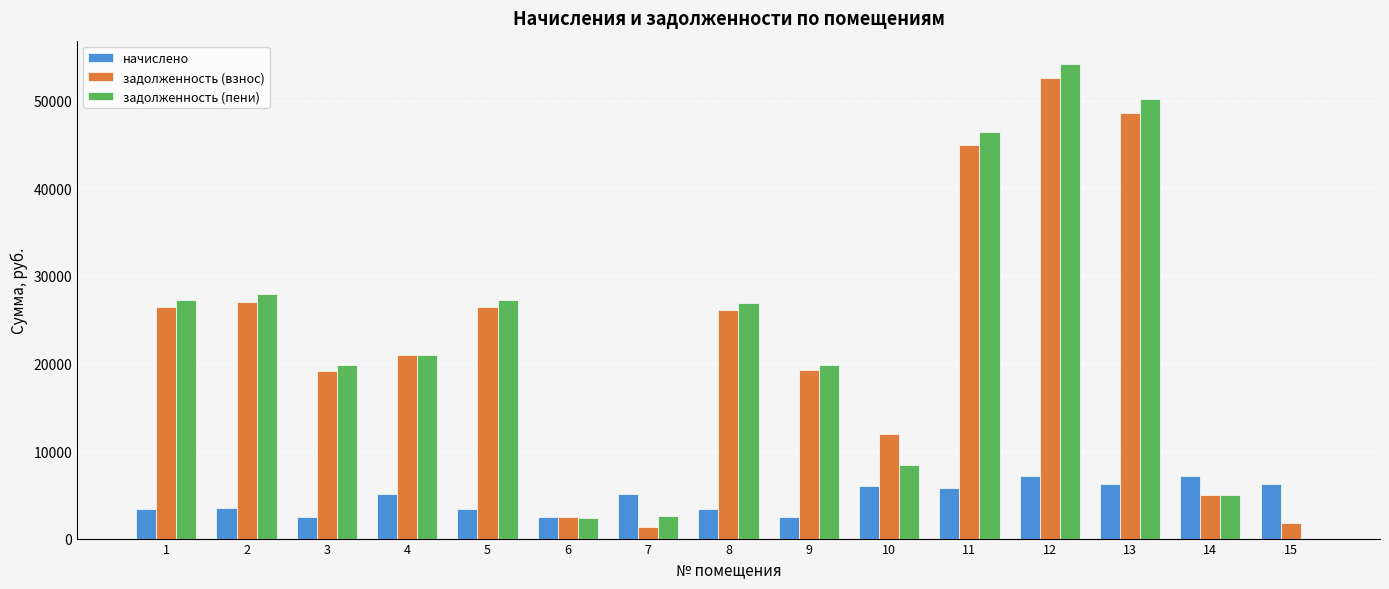

Which series changed the most between 1 and 12?

задолженность (пени)